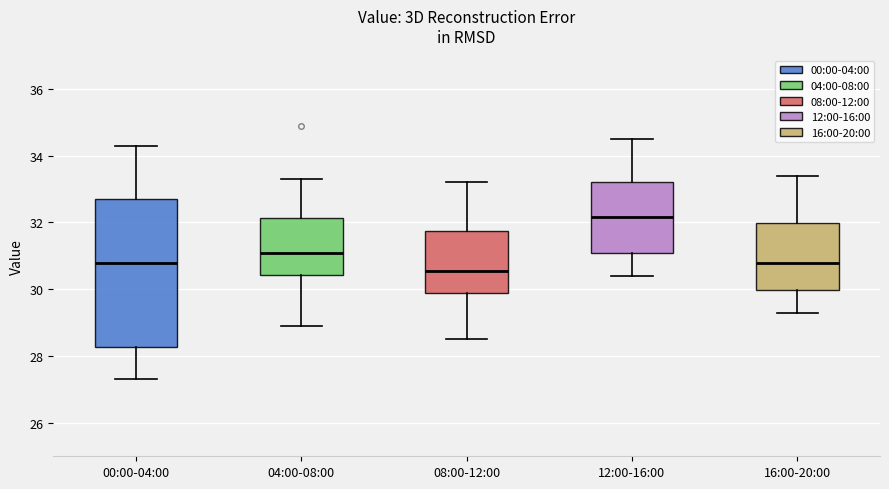

Reading left to right, transcribe this box plot: for each box, give where its median line is, the range the box spans, and where its two whiskers end, as read against the y-axis. The values are not printed on the chart, so give them approximately, as read against the axis.

00:00-04:00: median 30.8, box 28.2 to 32.8, whiskers 27.4 to 34.4
04:00-08:00: median 31.2, box 30.4 to 32.2, whiskers 29.0 to 33.4
08:00-12:00: median 30.6, box 29.8 to 31.8, whiskers 28.6 to 33.2
12:00-16:00: median 32.2, box 31.0 to 33.2, whiskers 30.4 to 34.6
16:00-20:00: median 30.8, box 30.0 to 32.0, whiskers 29.4 to 33.4